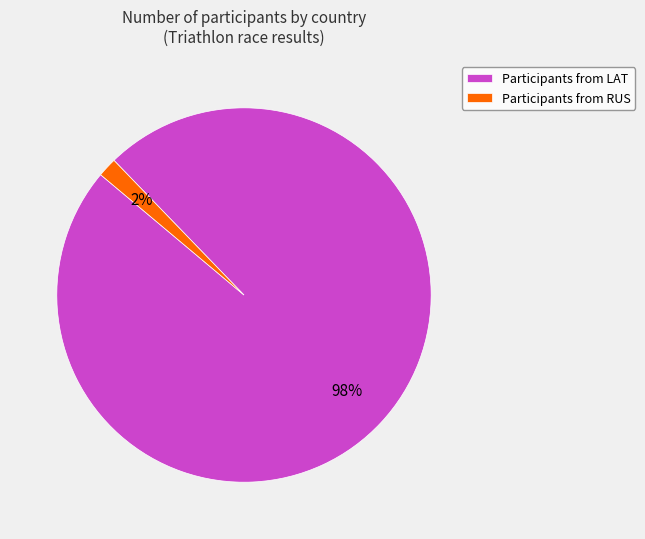

To the nearest percent, what is the average slice percentage?

50%